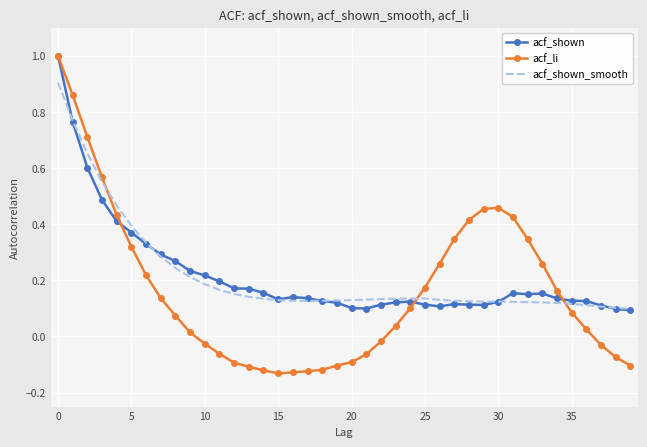

Which series has the widest spread of values?

acf_li